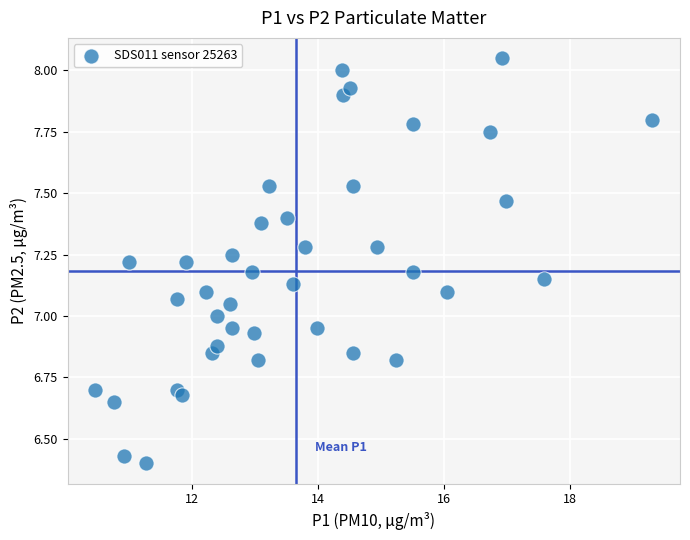

What is the range of X values (max minus min)?

8.8